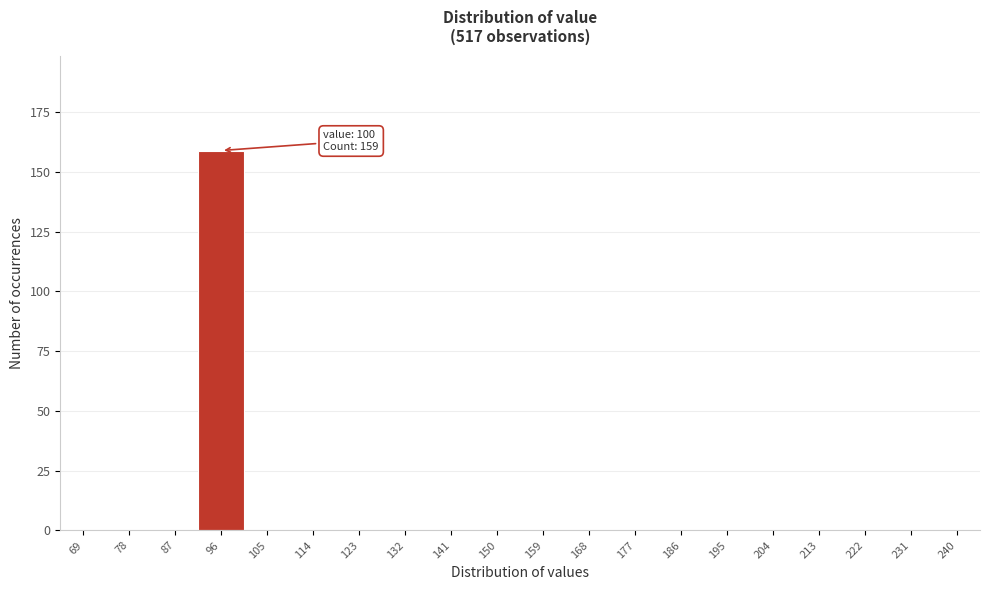

Between 231 and 96, which is larger?

96